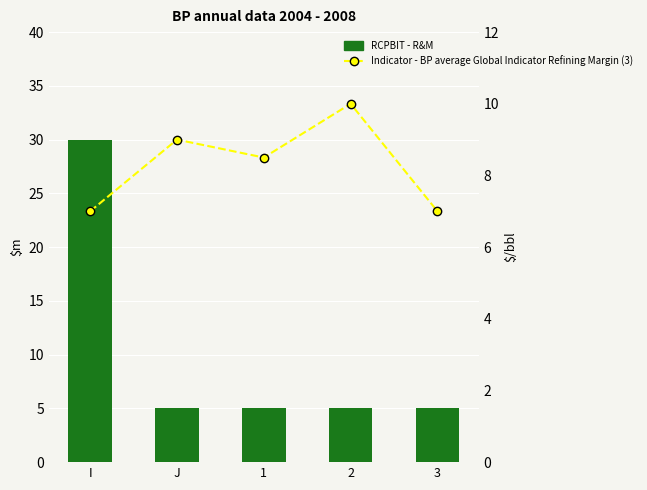

Is it true that RCPBIT - R&M equals 30.0 at I?

True